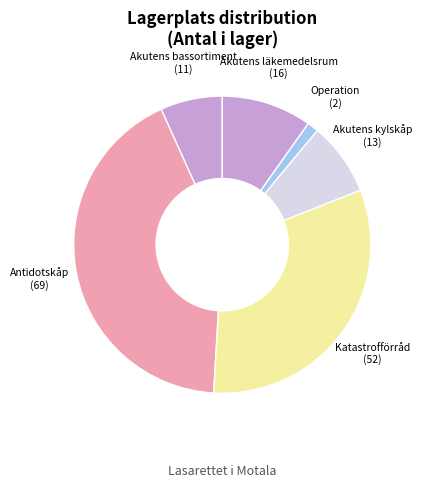

How many segments does this pie chart have?

6